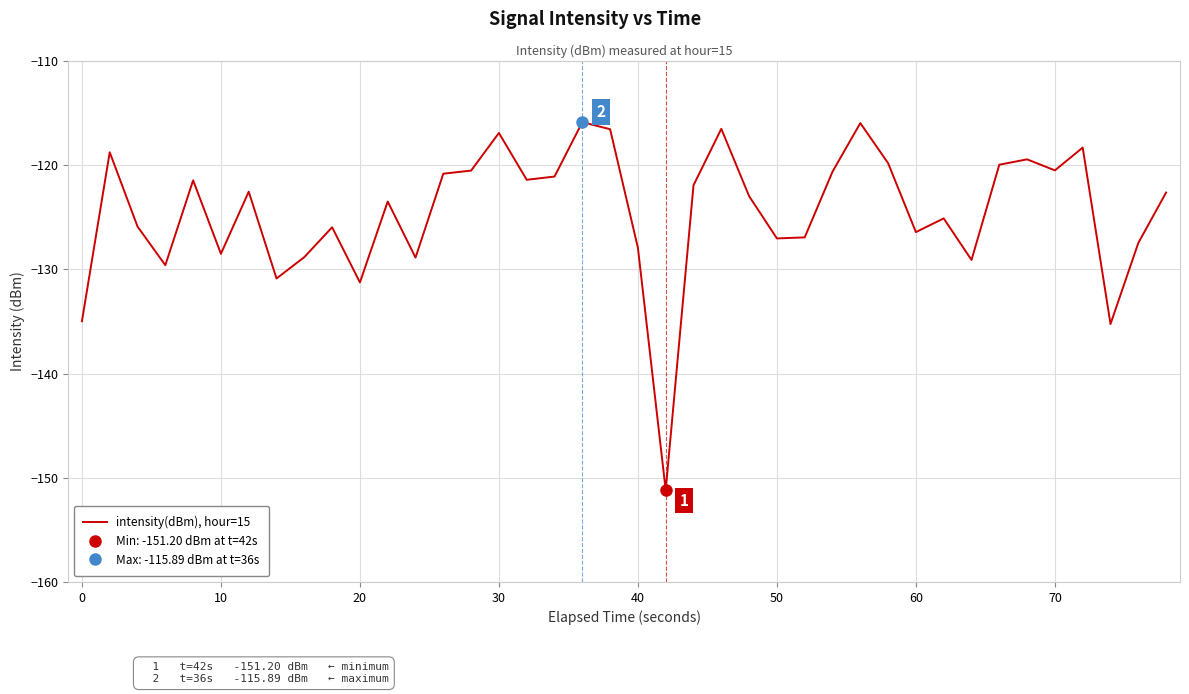

True or false: intensity(dBm), hour=15 has a value of -128.5 at 10.

True